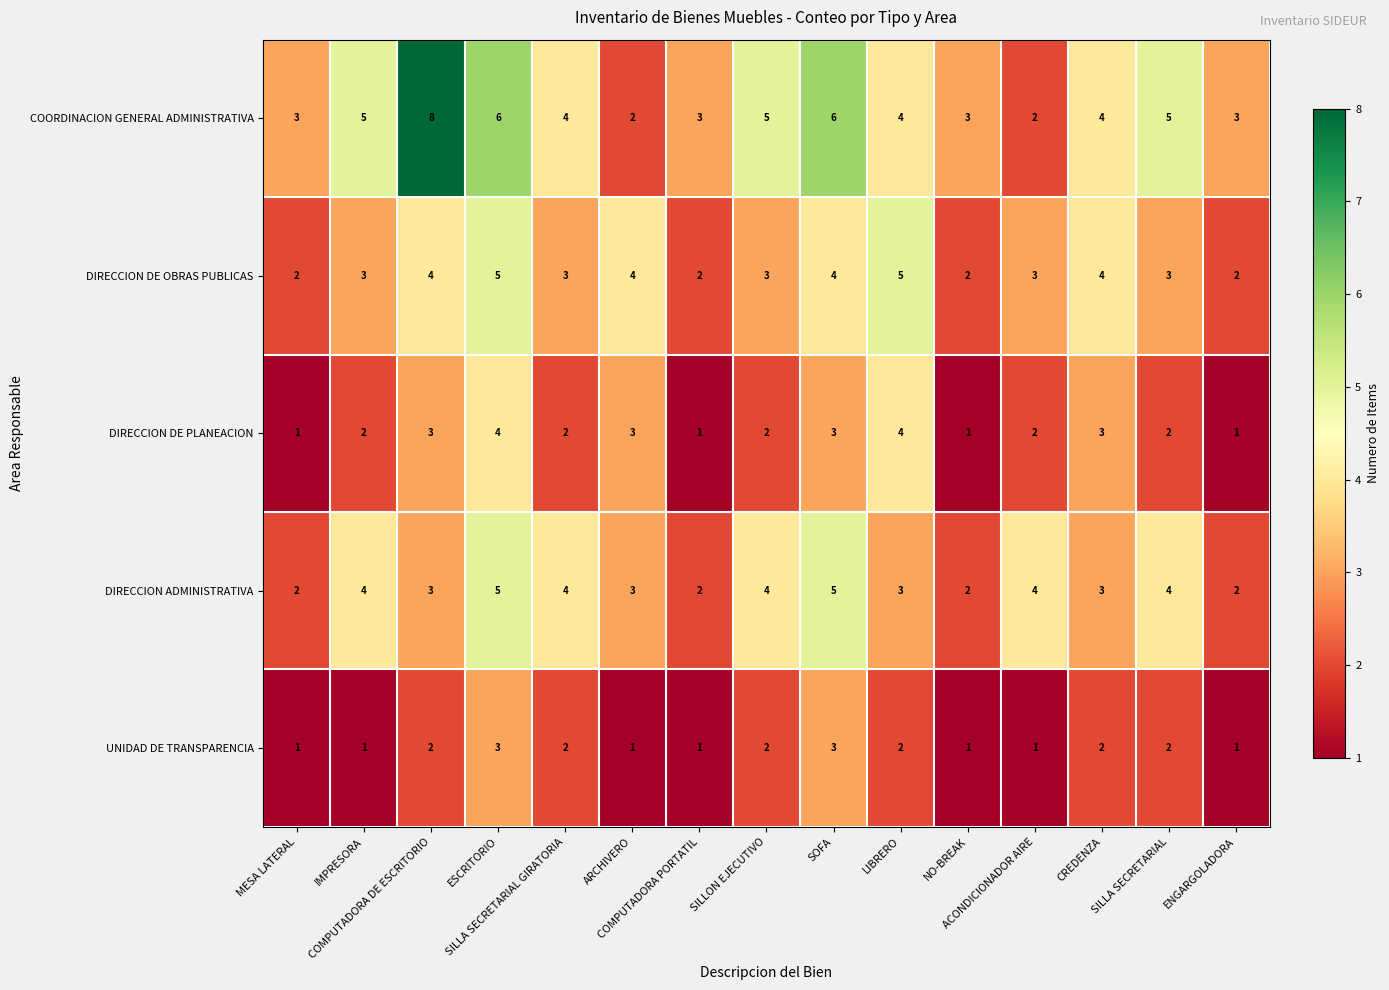

Which series has the largest total across all categories?

COORDINACION GENERAL ADMINISTRATIVA